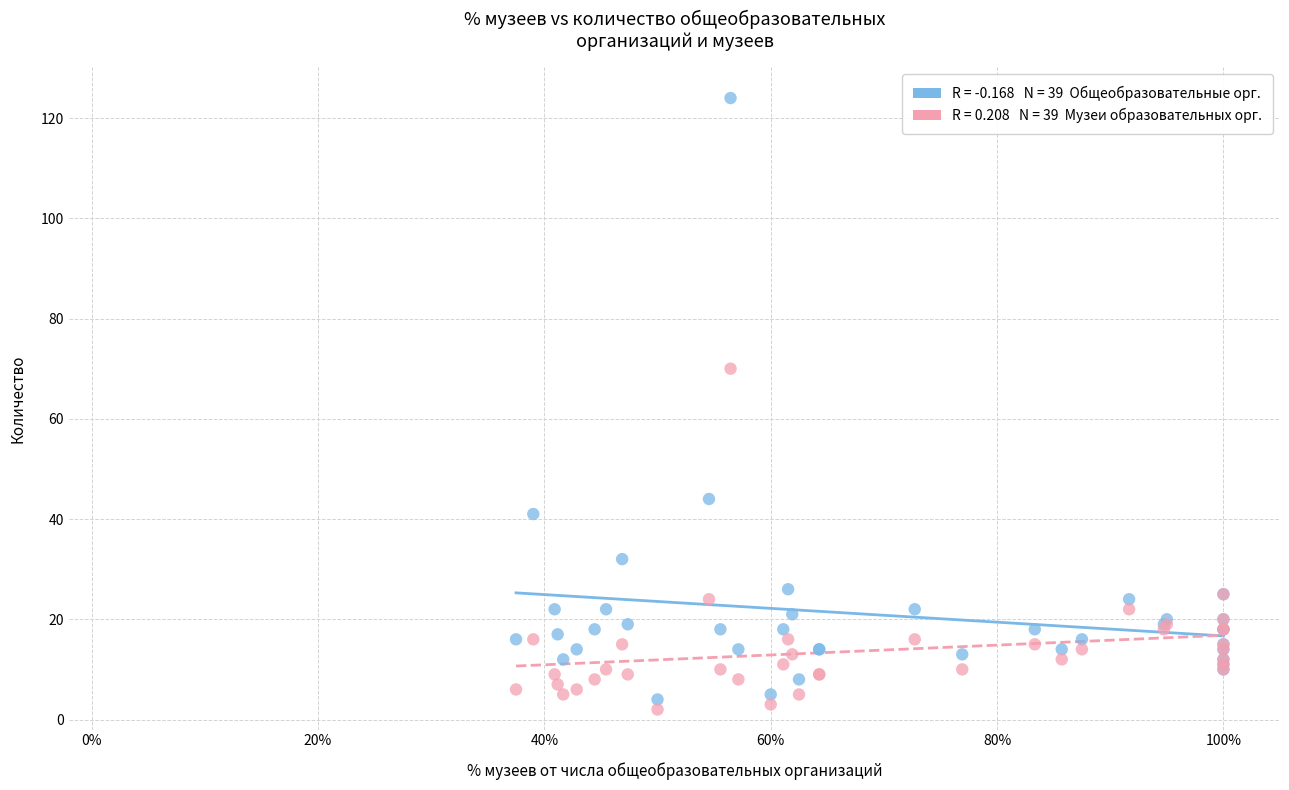

Across all series, what Y value is closest to 63?

70